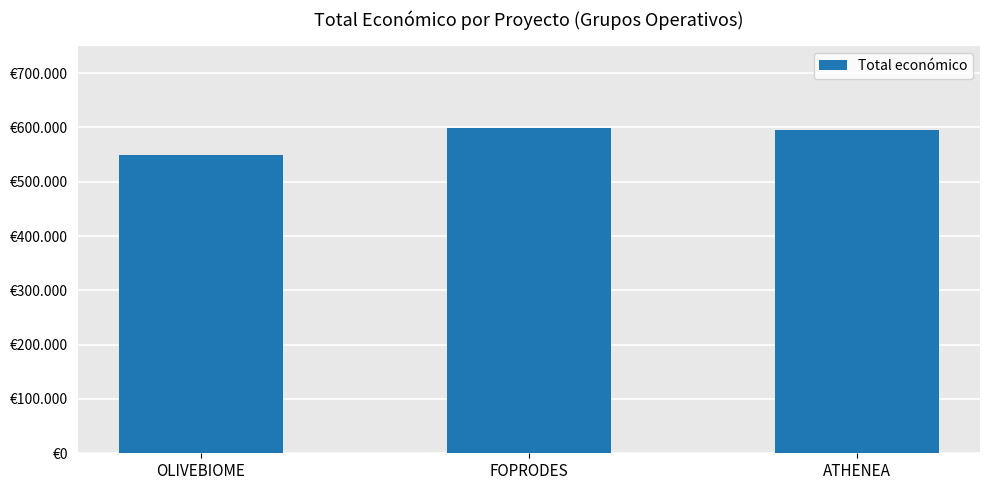

Are the bars horizontal?

No